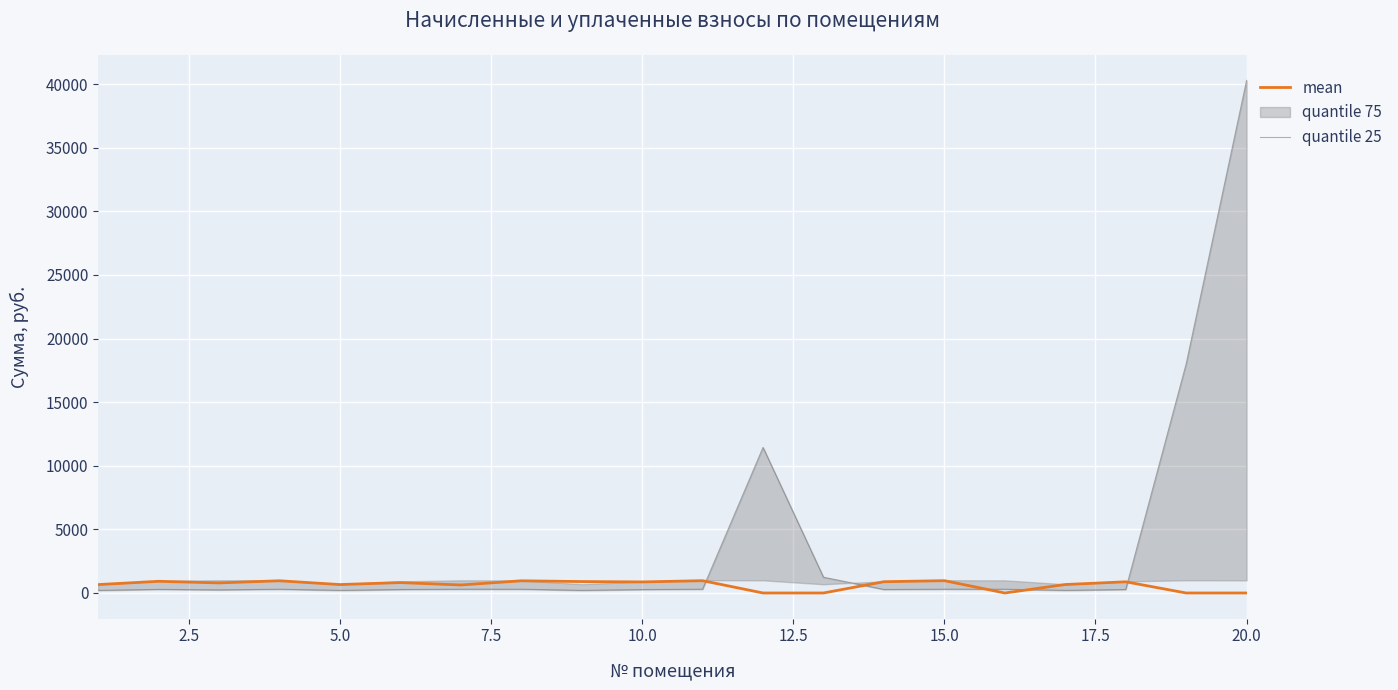

What is the average value?

626.3